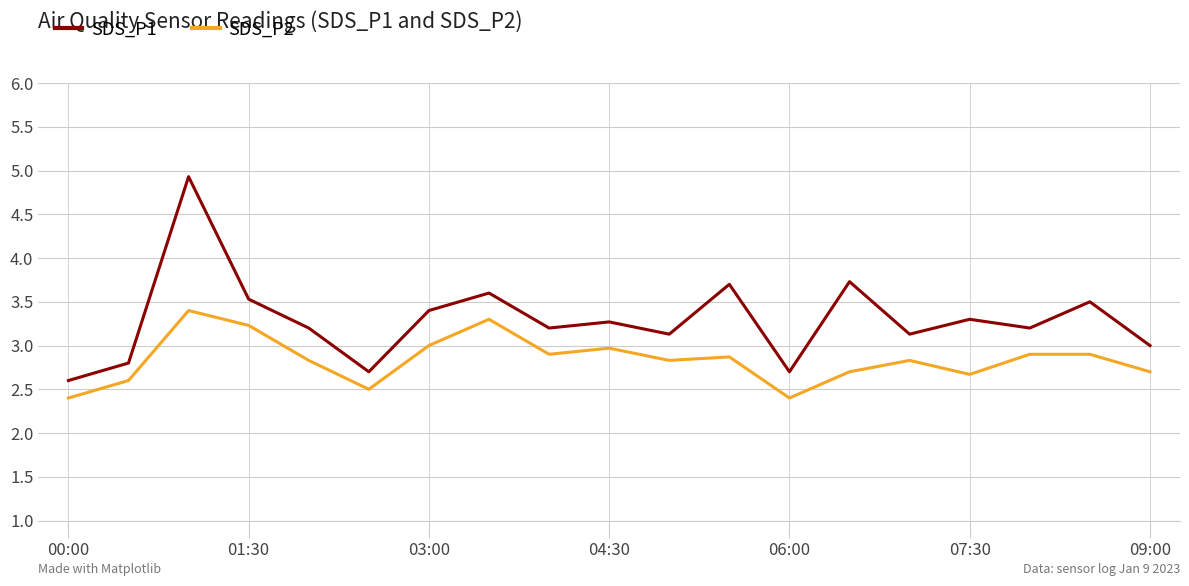

True or false: SDS_P1 and SDS_P2 cross at least once.

False